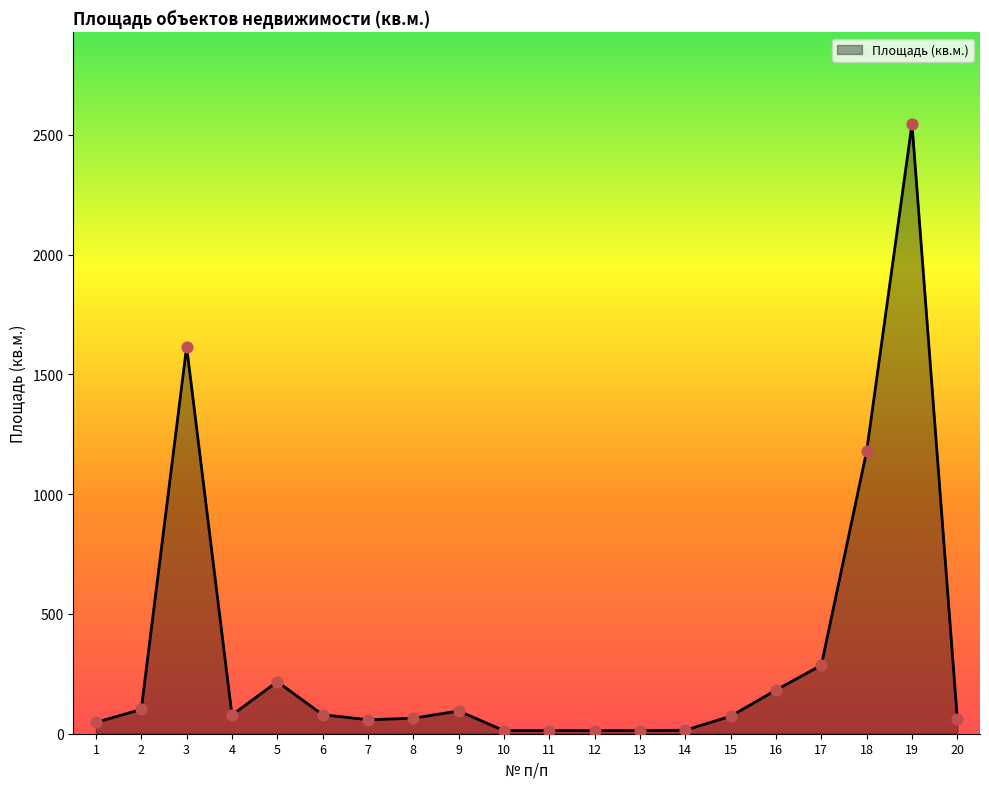

Approximately how many times larger is the value at 19 compared to 11?

195.8